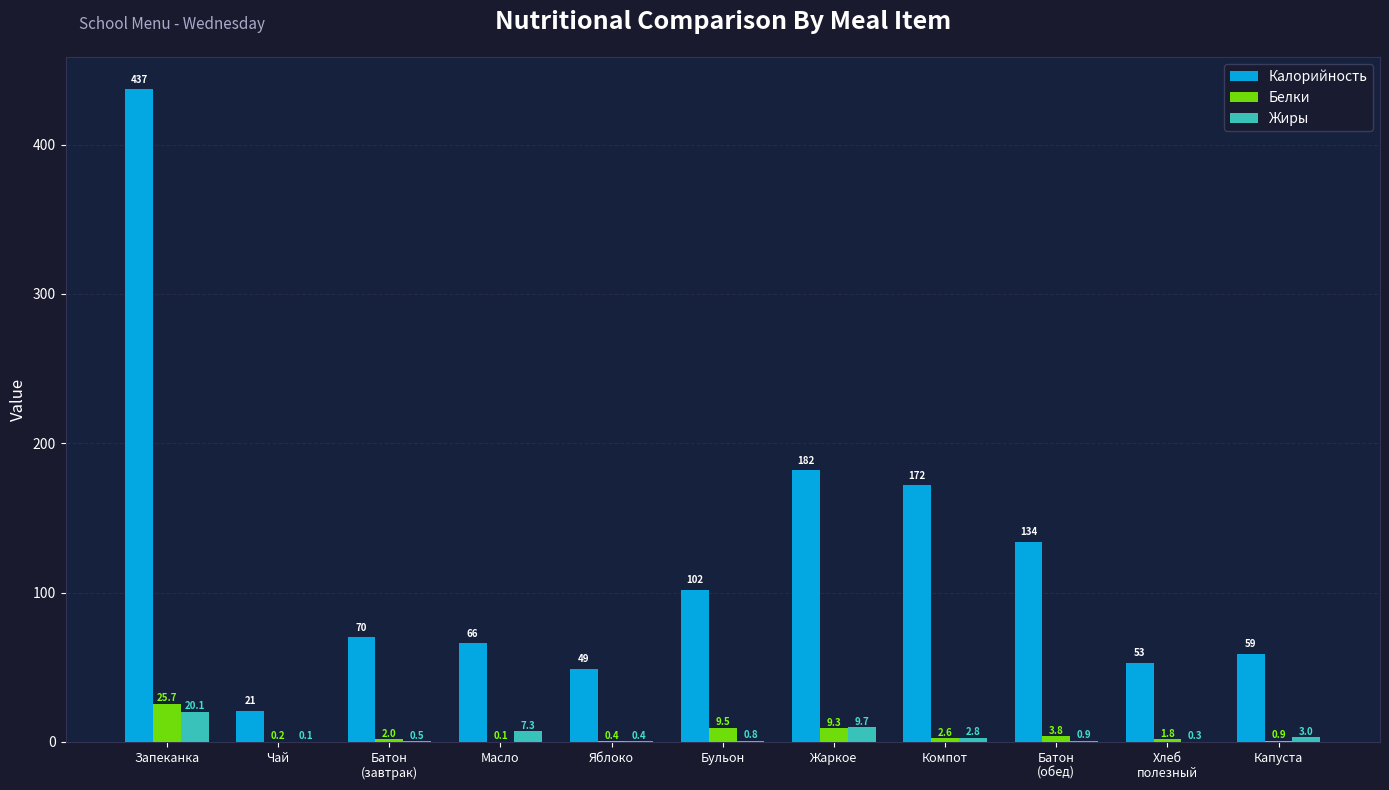

At which category is the sum across all series the highest?

Запеканка